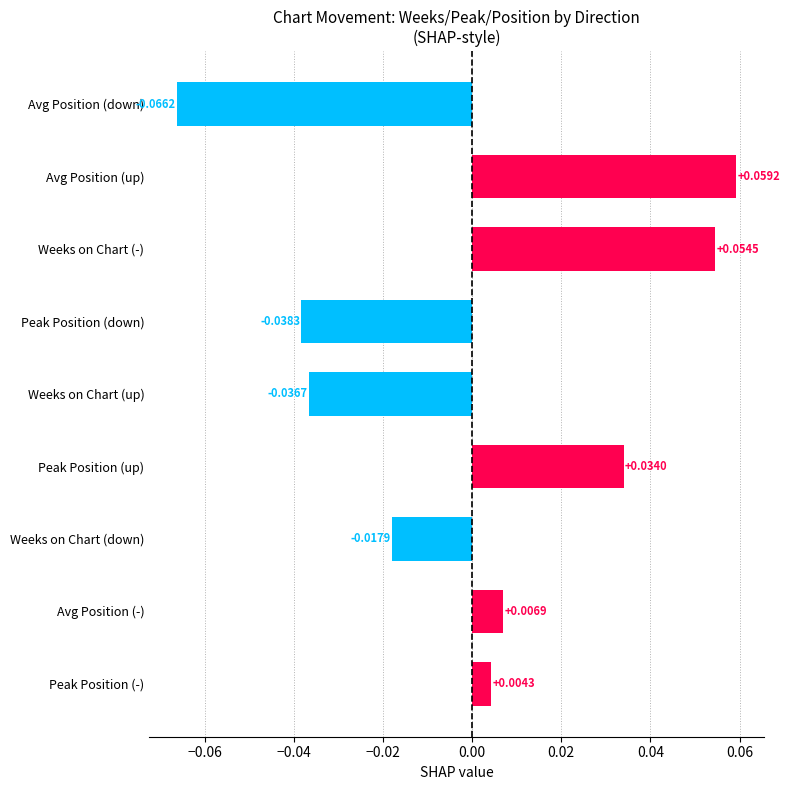

Which category has the highest value across all series?

Avg Position (up)